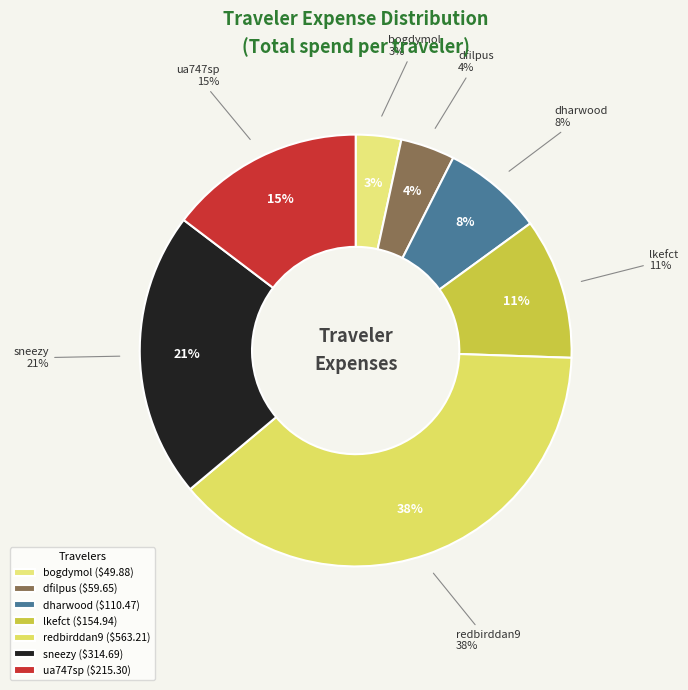

The sneezy slice represents 10% of the pie. True or false?

False